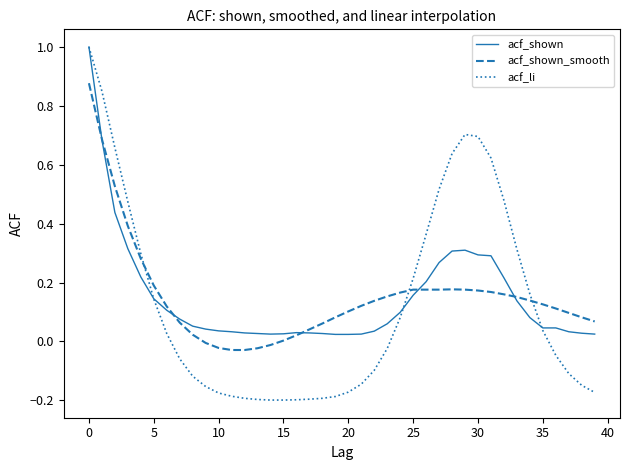

What is the maximum value for acf_shown?

1.0